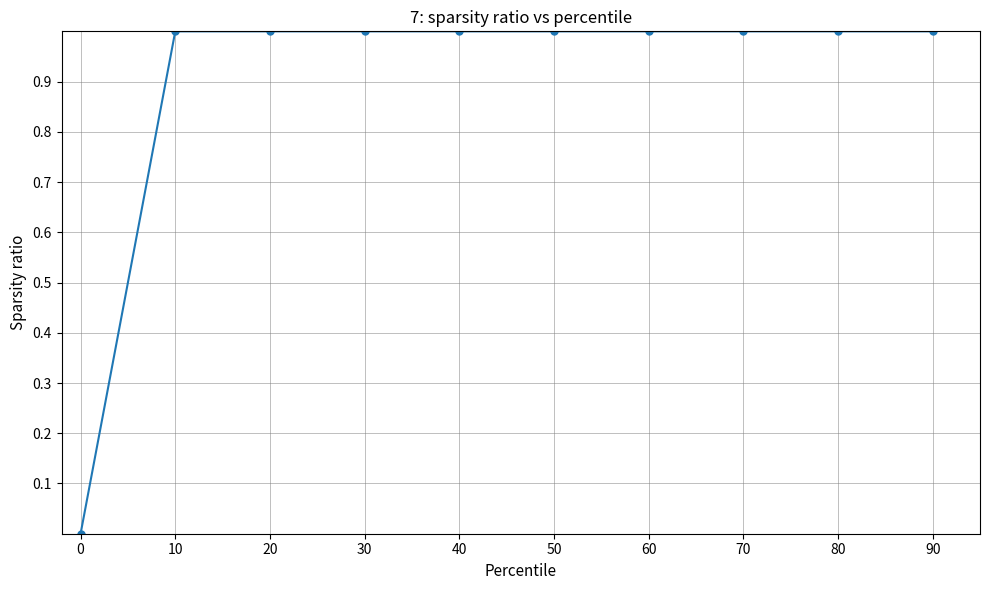

How many values are between 1 and 2?

9